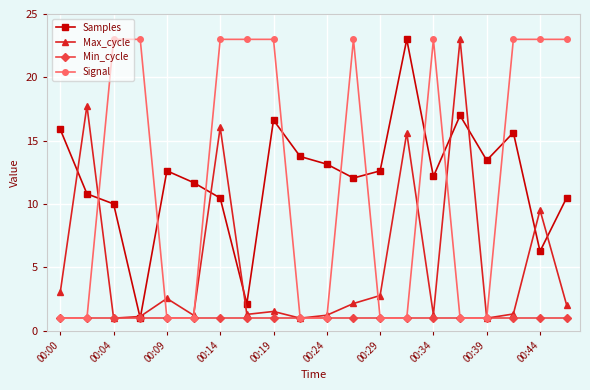

In Samples, how many points are higher than both neighbors (excluding endpoints)?

5